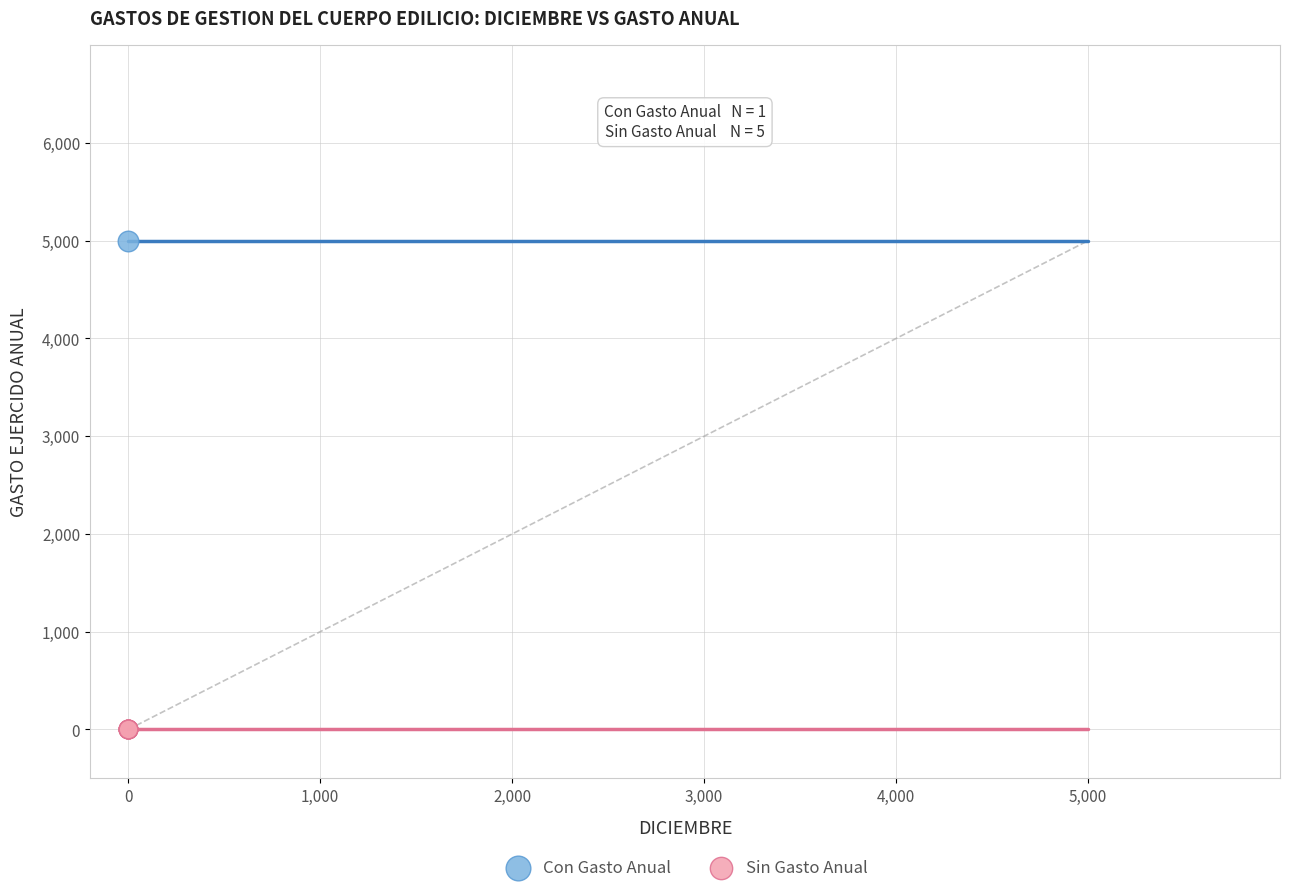

What are all the series names shown in the legend?

Con Gasto Anual, Sin Gasto Anual